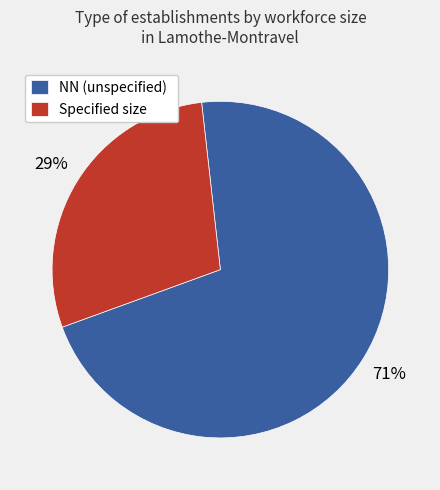

To the nearest percent, what percentage of the pie is Specified size?

29%